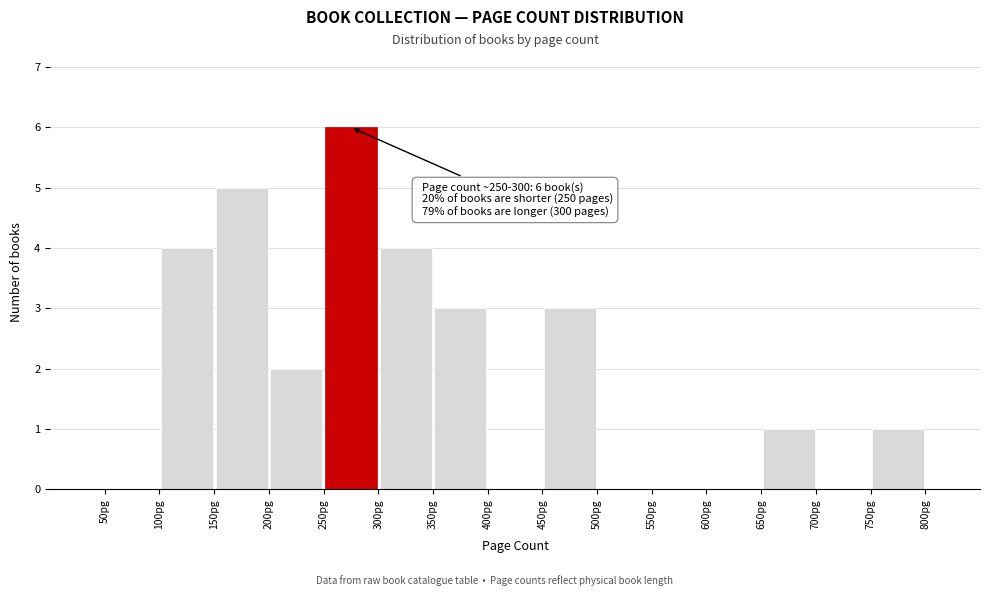

Which range on the x-axis has the tallest bar?

250 to 300